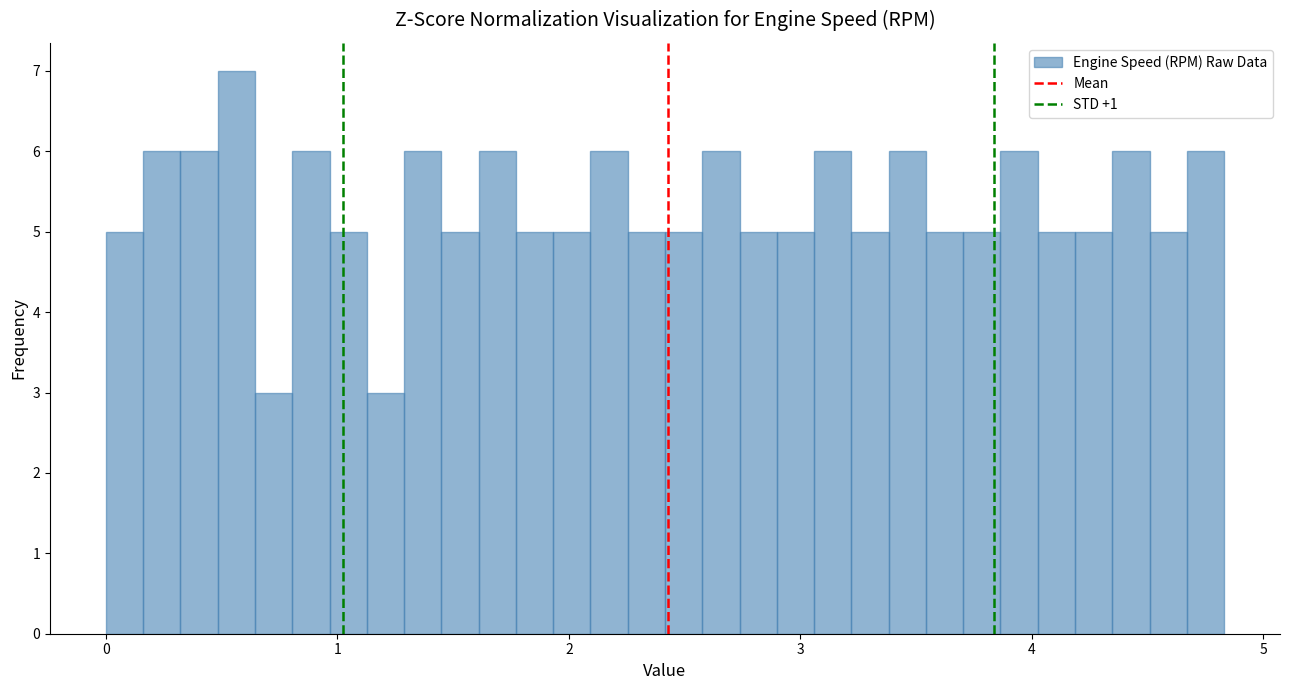

Read against the x-axis, roughly where is the centre of the tallest bar?

0.6